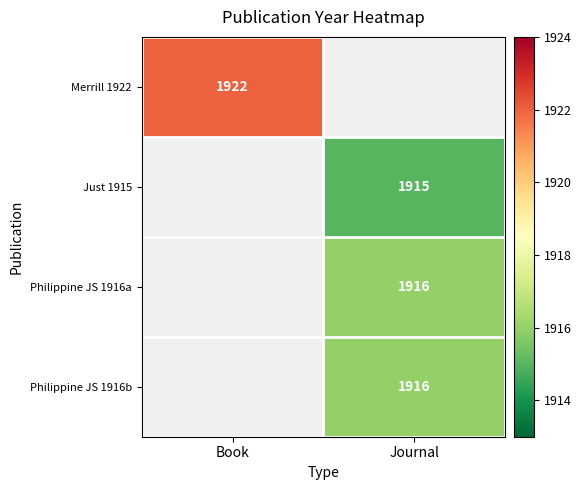

The Just 1915 series shows 1915 at Journal. True or false?

True